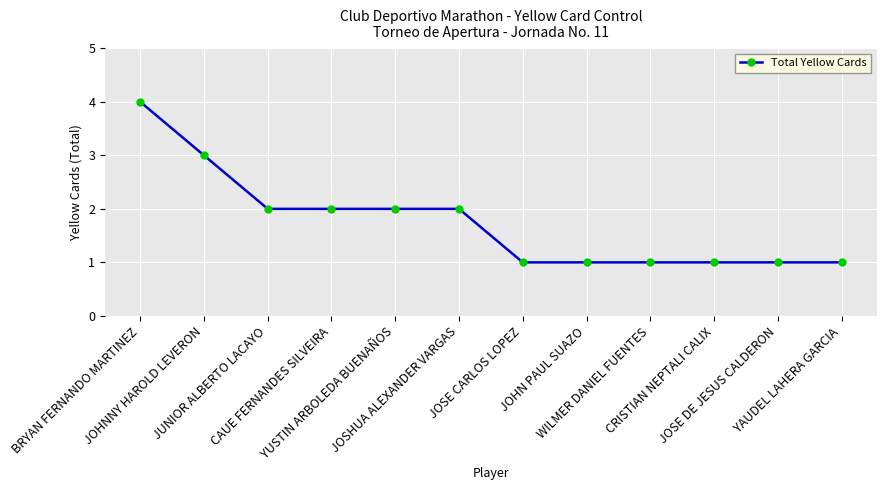

What is the greatest value displayed?

4